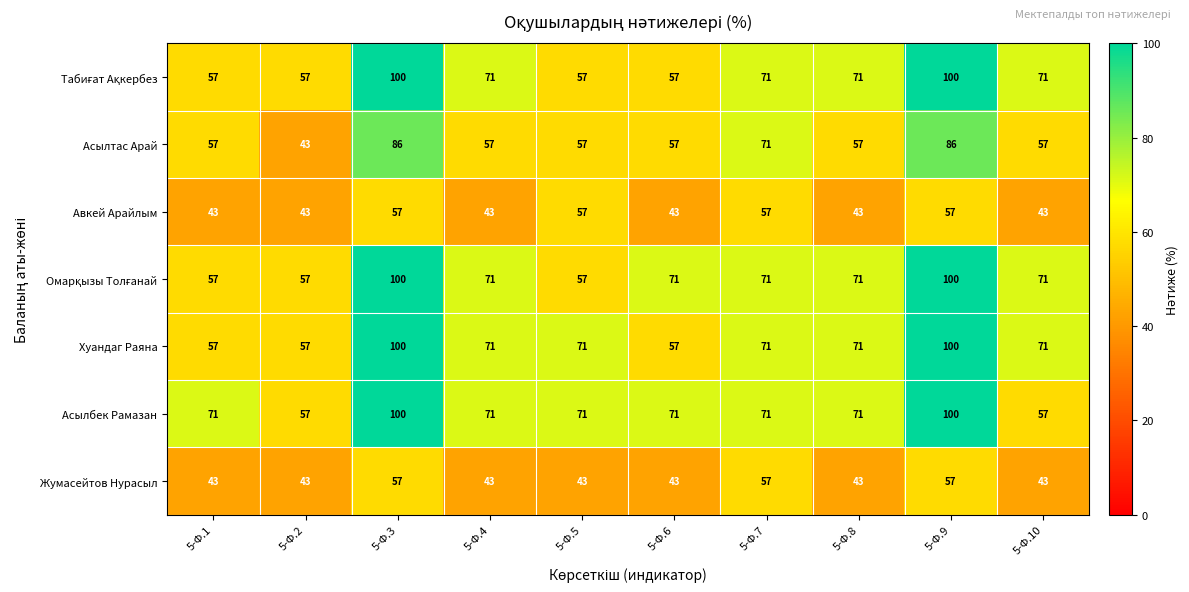

What is the difference between the highest and lowest values at 5-Ф.4?

28